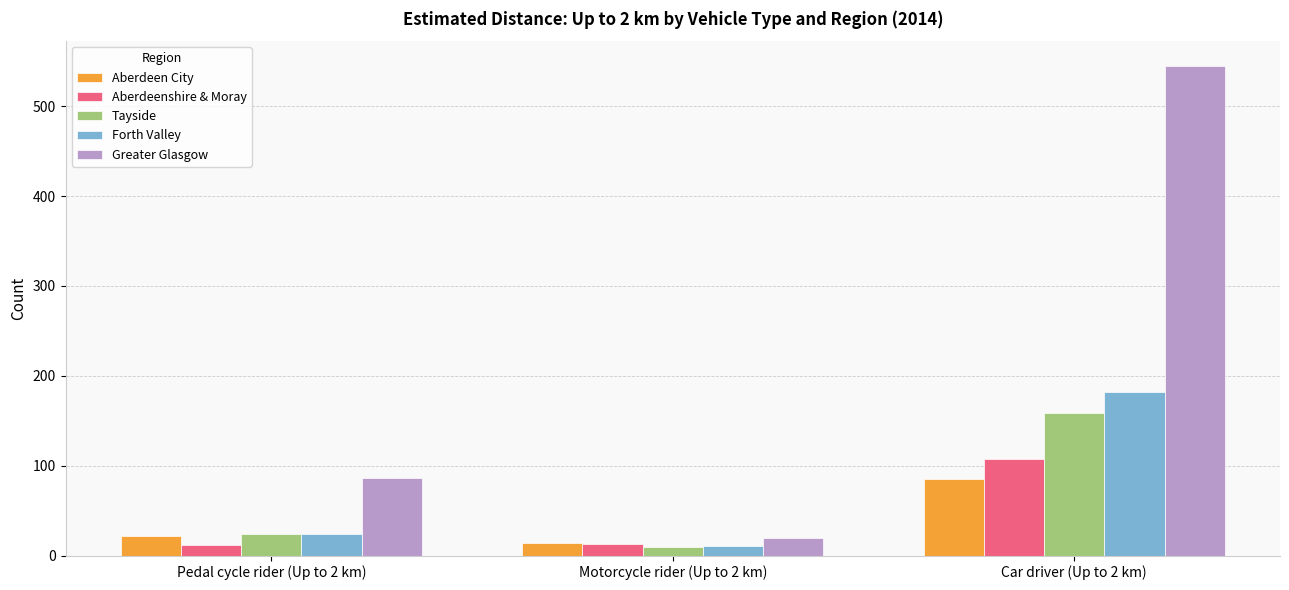

How many categories are shown in the chart?

3